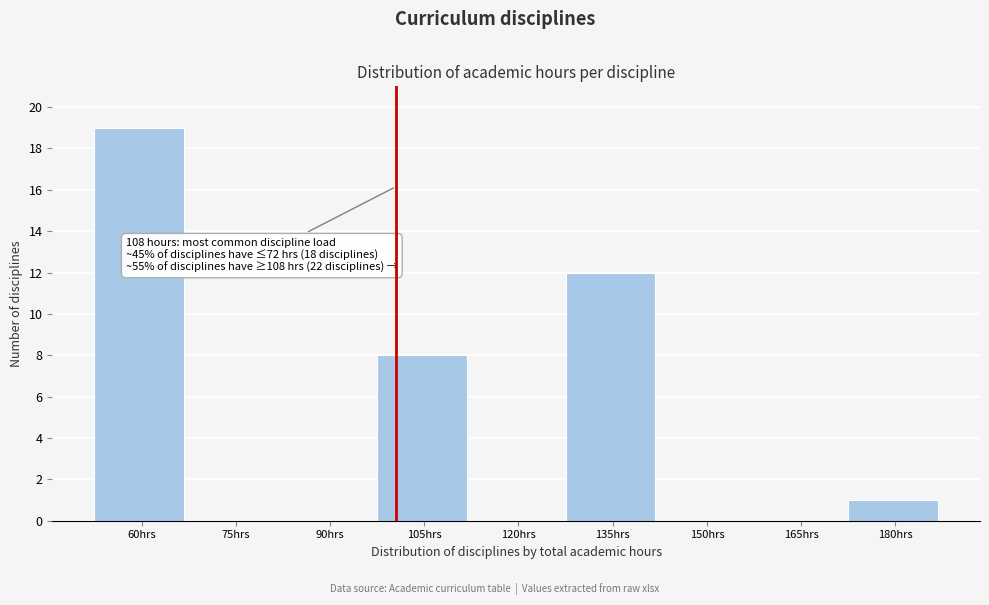

Reading left to right, extract all data points from this chart.

60hrs=19	75hrs=0	90hrs=0	105hrs=8	120hrs=0	135hrs=12	150hrs=0	165hrs=0	180hrs=1